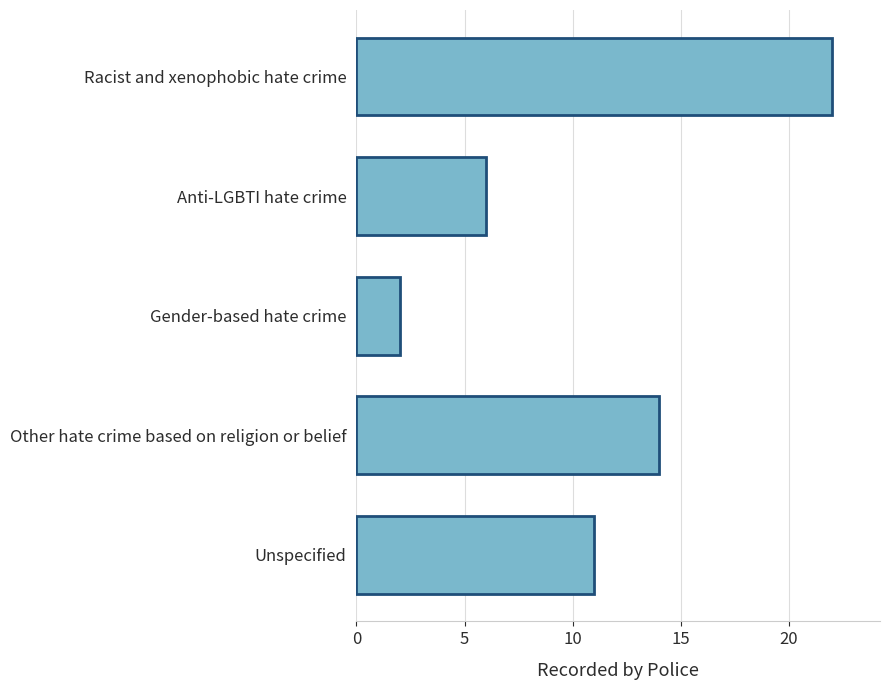

The value at Other hate crime based on religion or belief is 14. True or false?

True